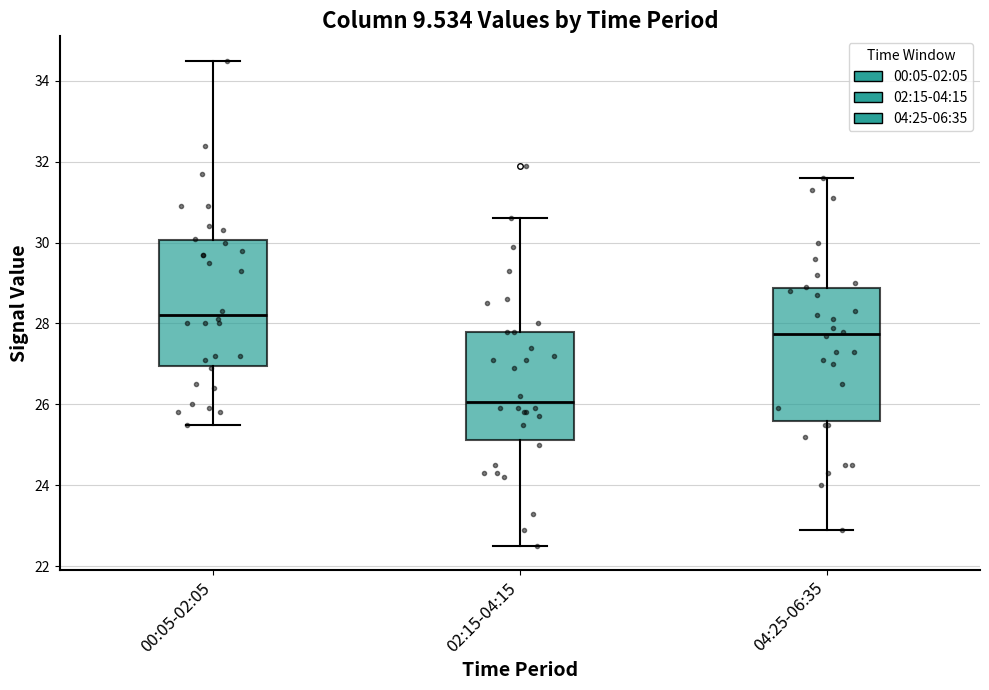

Which box has the lowest median line?

02:15-04:15